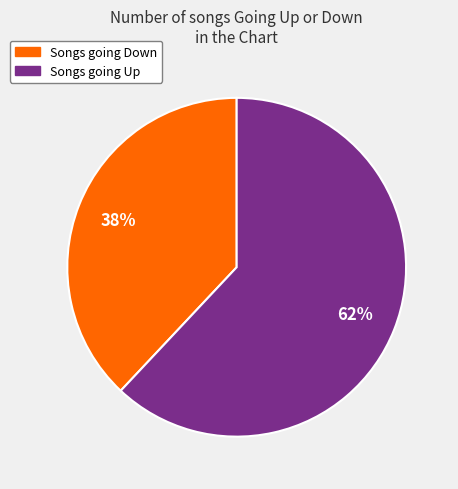

How many slices are in this pie chart?

2